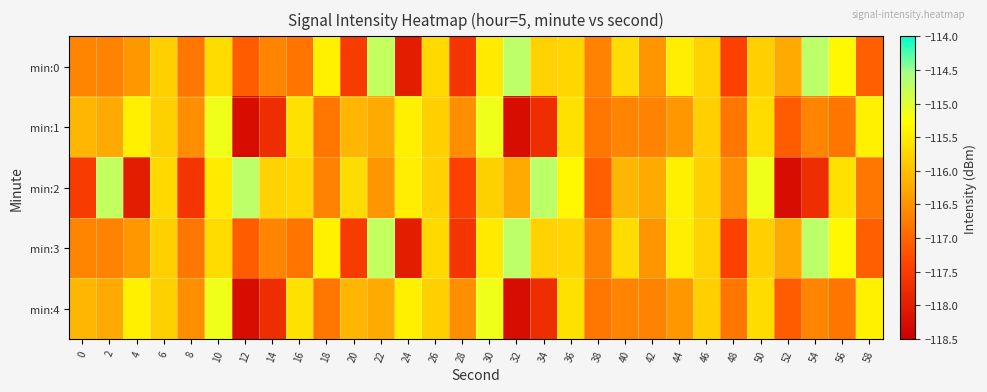

What is the spread (max minus min) of values at 34?

3.0